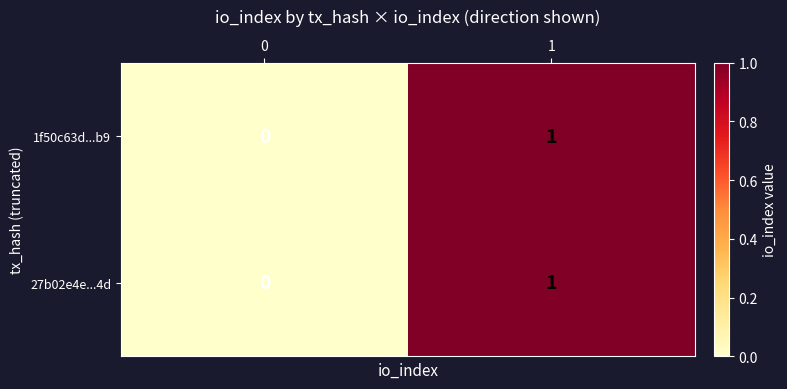

Which label corresponds to the largest value in the chart?

1